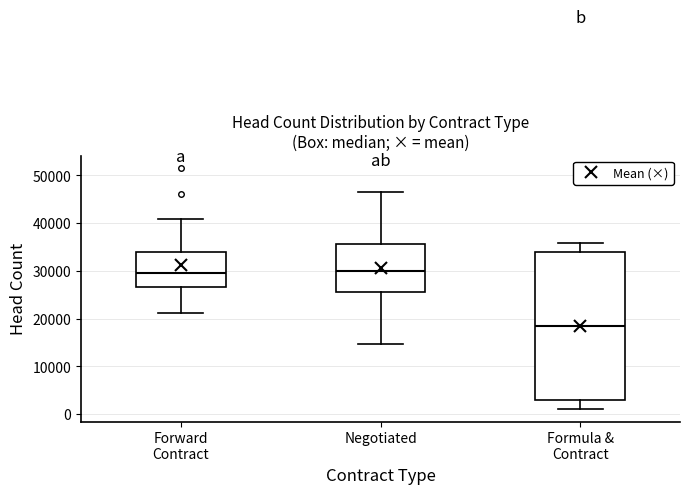

Reading left to right, read every box against the y-axis: the position of its median line, the range the box covers, and the ends of its whiskers. The values are not printed on the chart, so give them approximately, as read against the axis.

Forward Contract: median 30000, box 27000 to 34000, whiskers 21000 to 41000
Negotiated: median 30000, box 26000 to 36000, whiskers 15000 to 47000
Formula & Contract: median 18000, box 3000 to 34000, whiskers 1000 to 36000